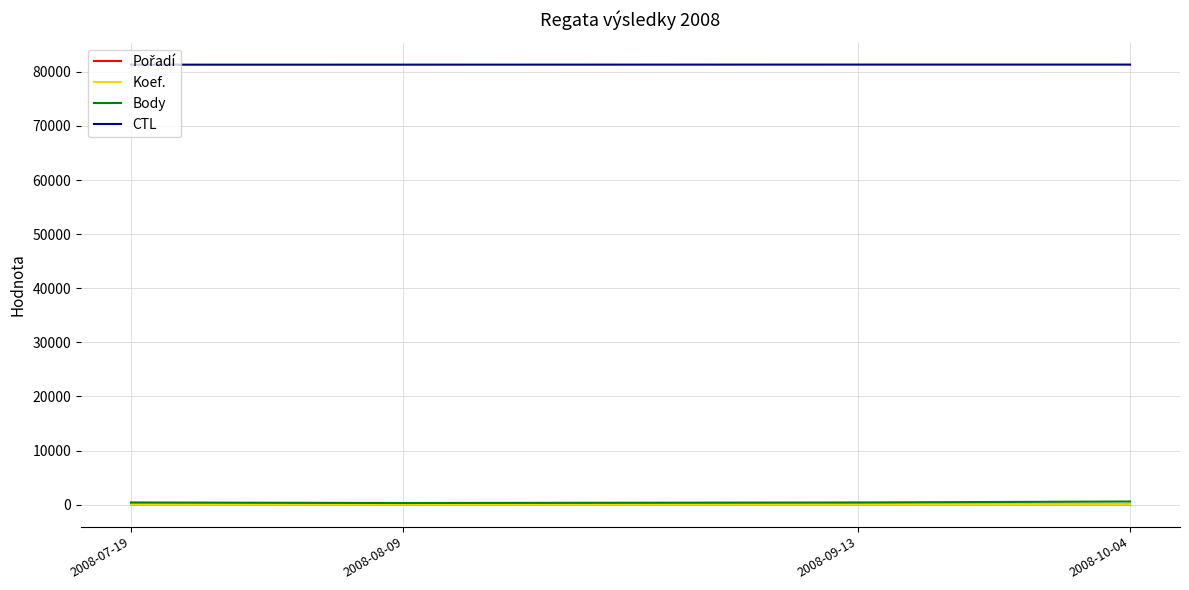

What is the maximum value for CTL?

81336